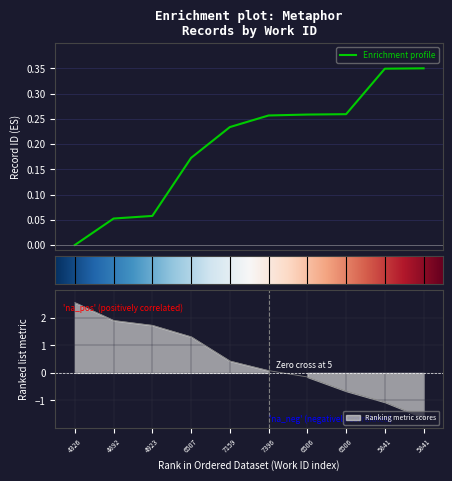

What is the greatest value displayed?

0.3